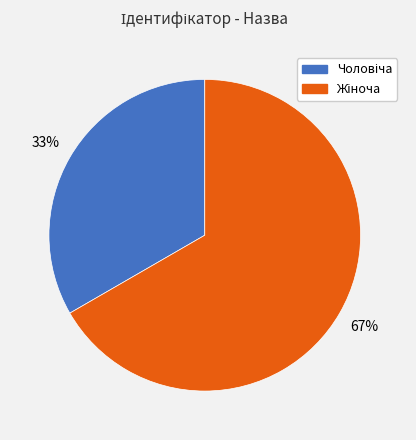

Does any single category account for the majority?

Yes